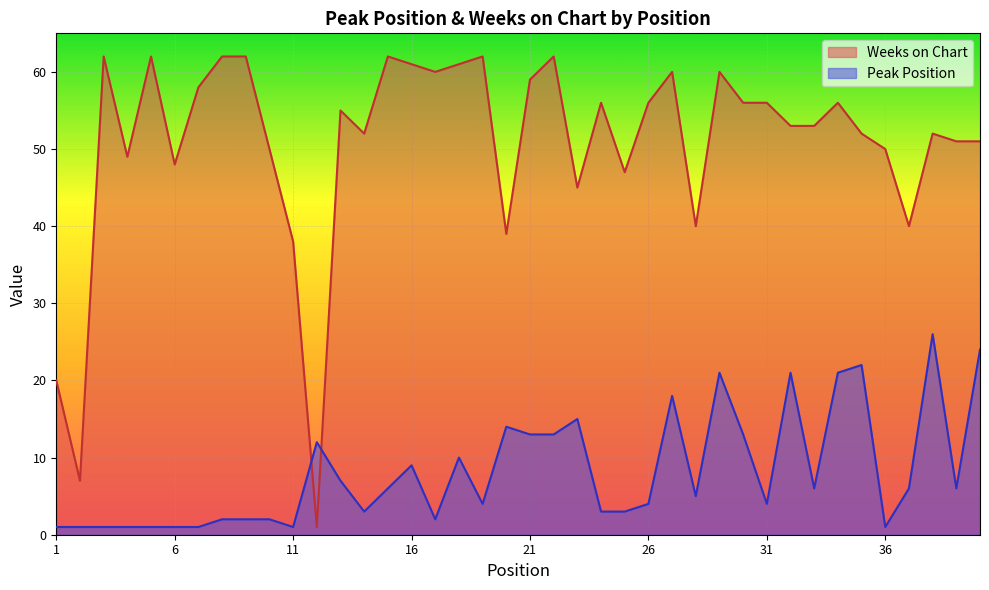

Where does the Weeks on Chart series first go above 55?

3